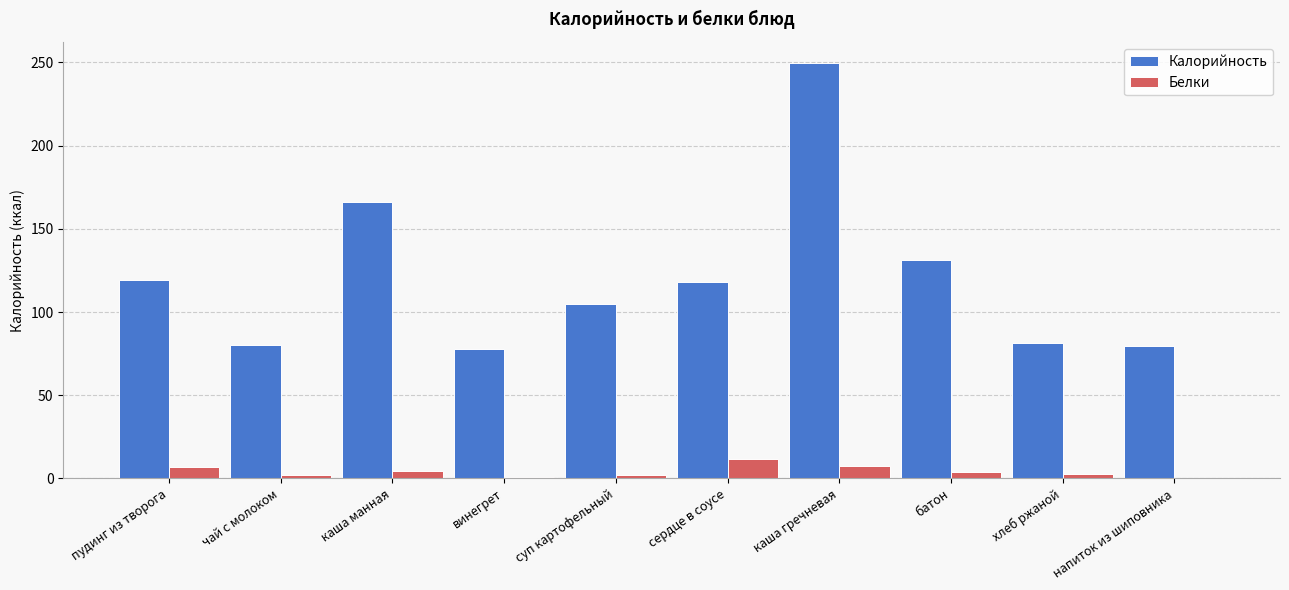

Is the value of Белки at суп картофельный greater than the value of Калорийность at хлеб ржаной?

No